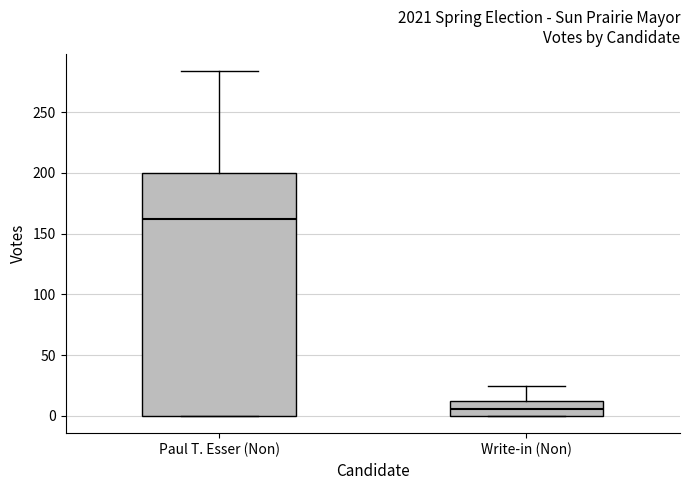

Where is the upper edge of the box for Write-in (Non) on the y-axis? The values are not printed on the chart, so give them approximately, as read against the axis.

10